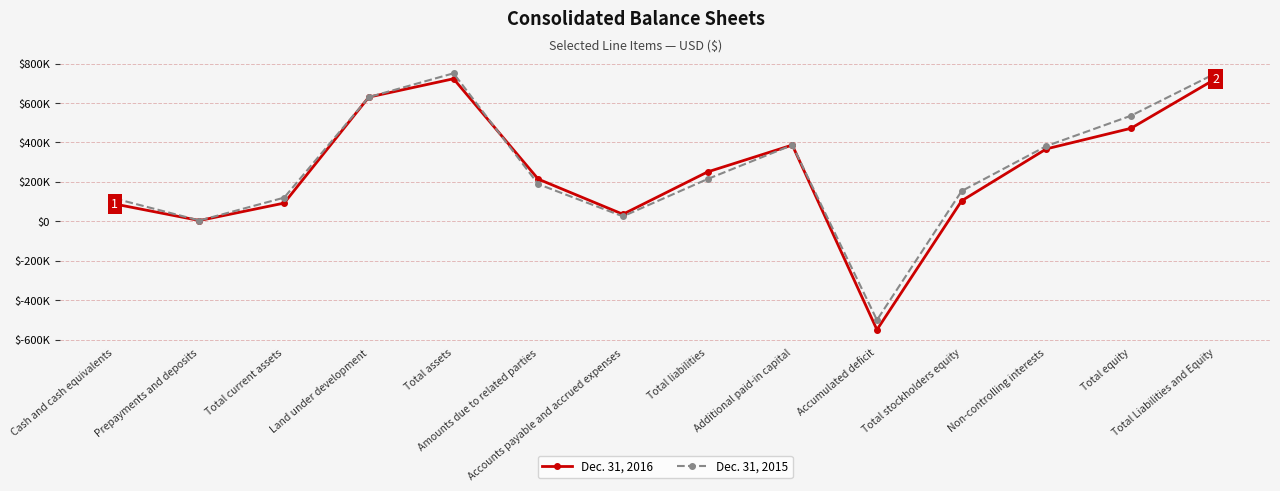

How many interior local peaks does the Dec. 31, 2016 series have?

2